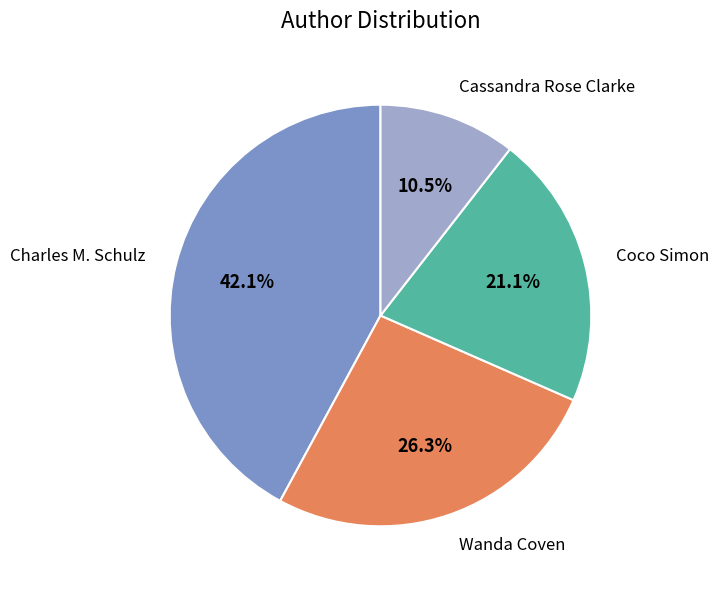

Which slice is the largest?

Charles M. Schulz